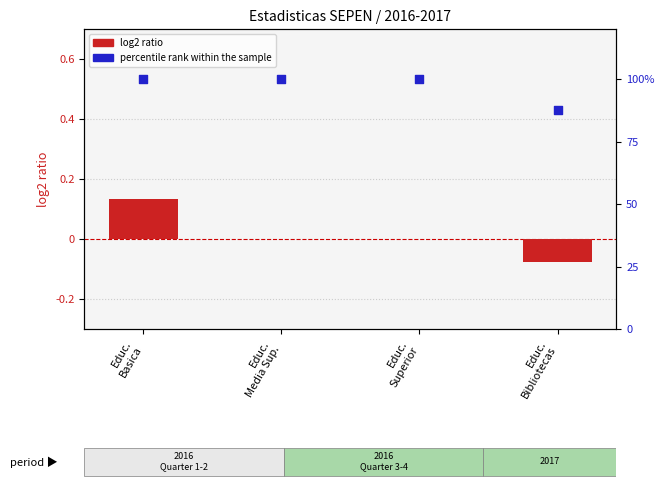

Is the value of percentile rank within the sample at Educ.
Bibliotecas greater than the value of log2 ratio at Educ.
Bibliotecas?

Yes